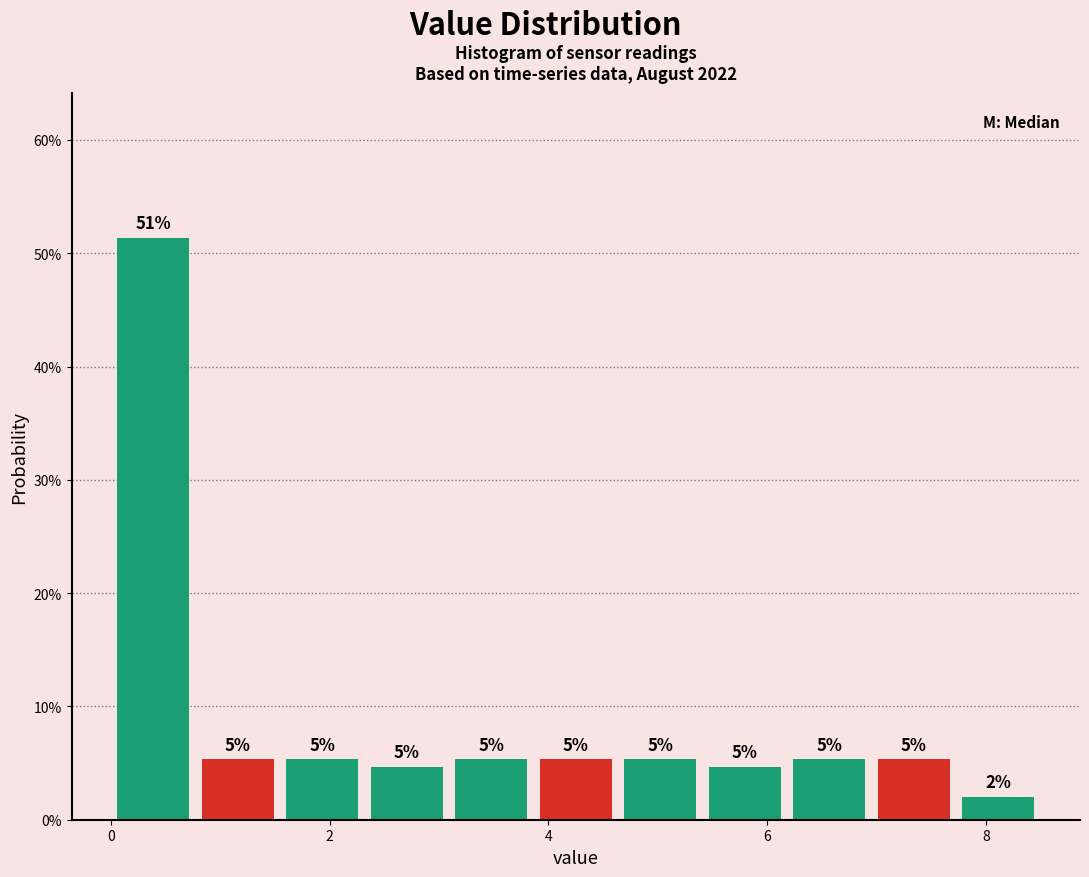

Around what value on the x-axis is the tallest bar? Give the approximate position of its centre, as read against the axis.

0.4